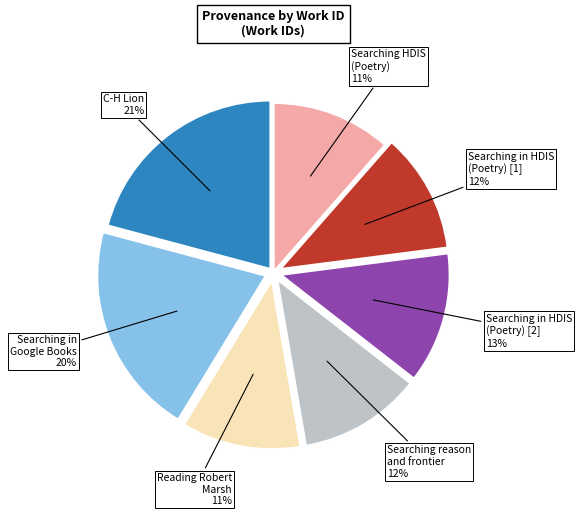

Does any single category account for the majority?

No